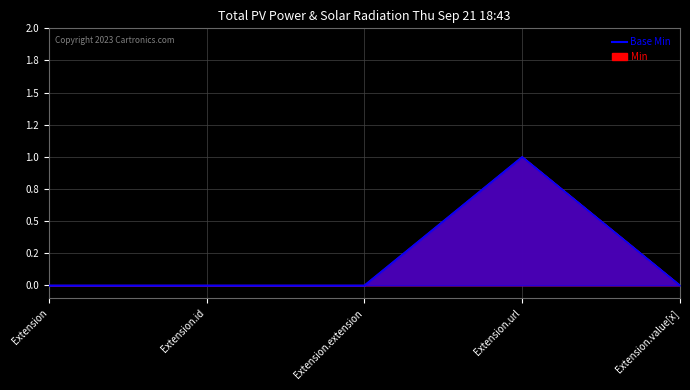

Reading left to right, what are all the values shown in this chart?

Base Min: 0	0	0	1	0
Min: 0	0	0	1	0